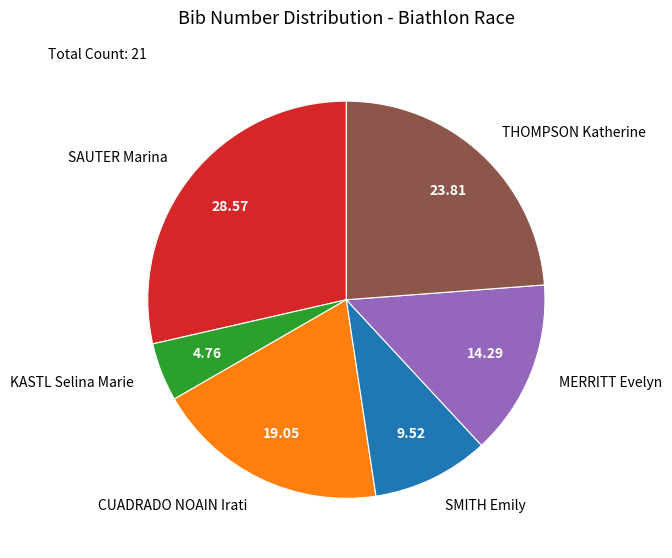

Combined, do SAUTER Marina and MERRITT Evelyn account for over 50%?

No